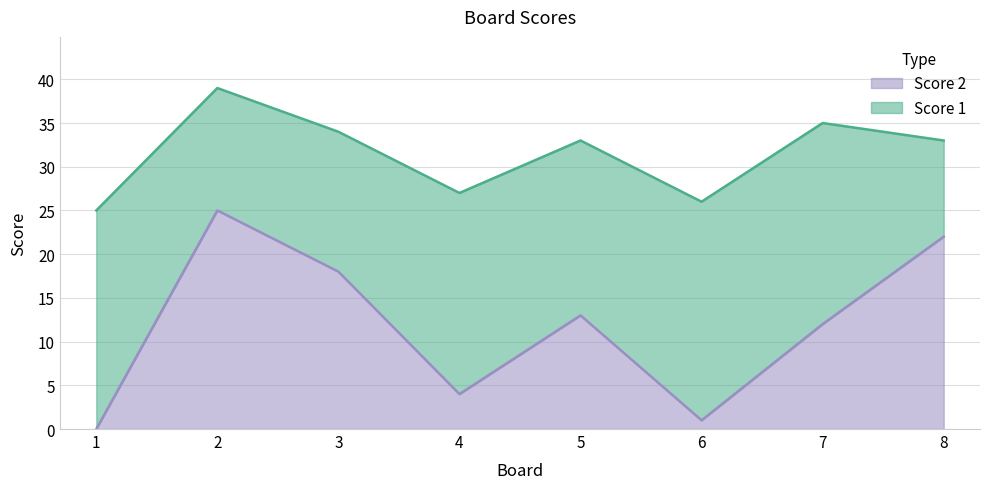

How many interior local peaks (higher than both neighbors) does the data have?

2